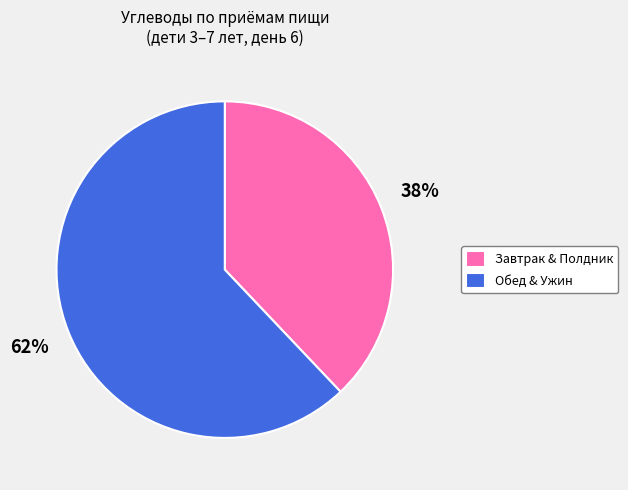

The Завтрак & Полдник slice represents 29% of the pie. True or false?

False